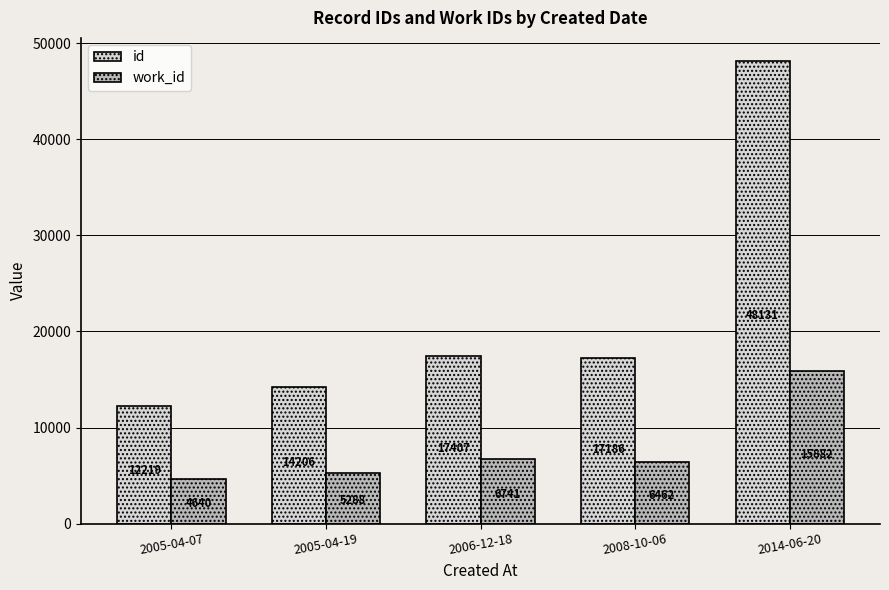

How many groups of bars are there?

5